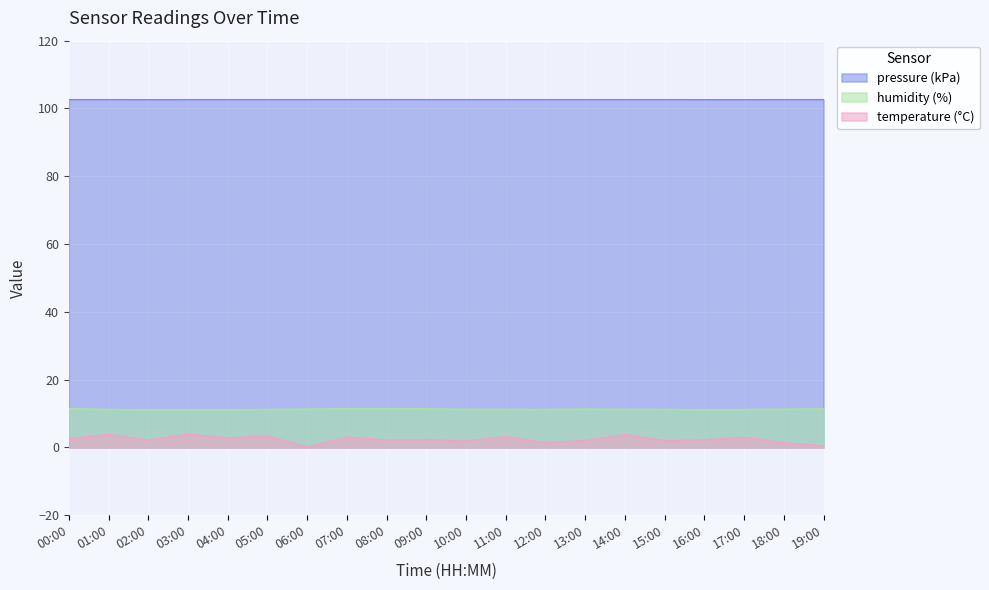

List the labels in order of pressure value, smallest first.

02:00, 17:00, 16:00, 03:00, 15:00, 18:00, 04:00, 14:00, 01:00, 13:00, 19:00, 05:00, 12:00, 11:00, 10:00, 00:00, 09:00, 06:00, 08:00, 07:00